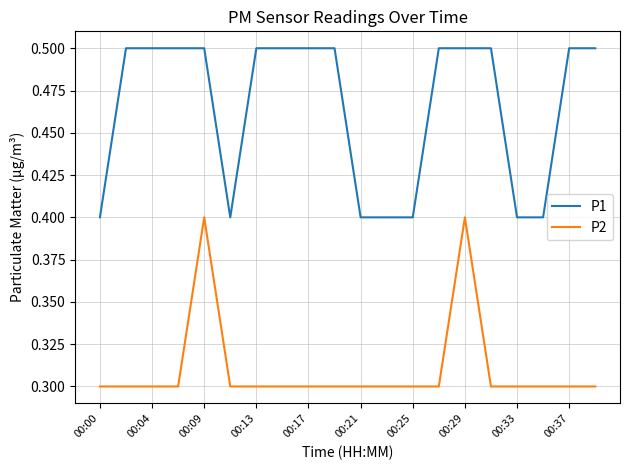

True or false: P1 and P2 cross at least once.

False